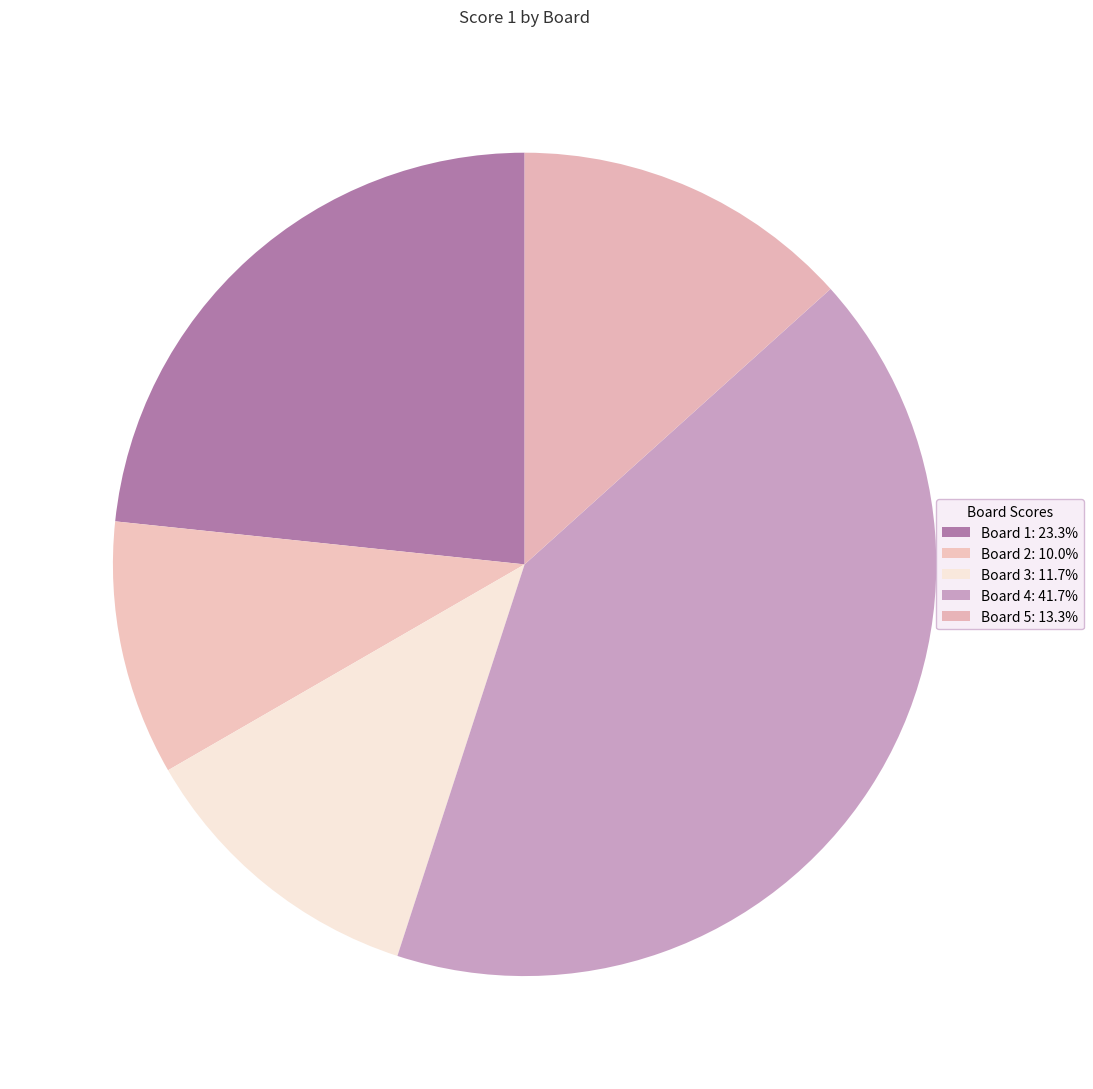

To the nearest percent, what percentage of the pie is Board 5?

13%